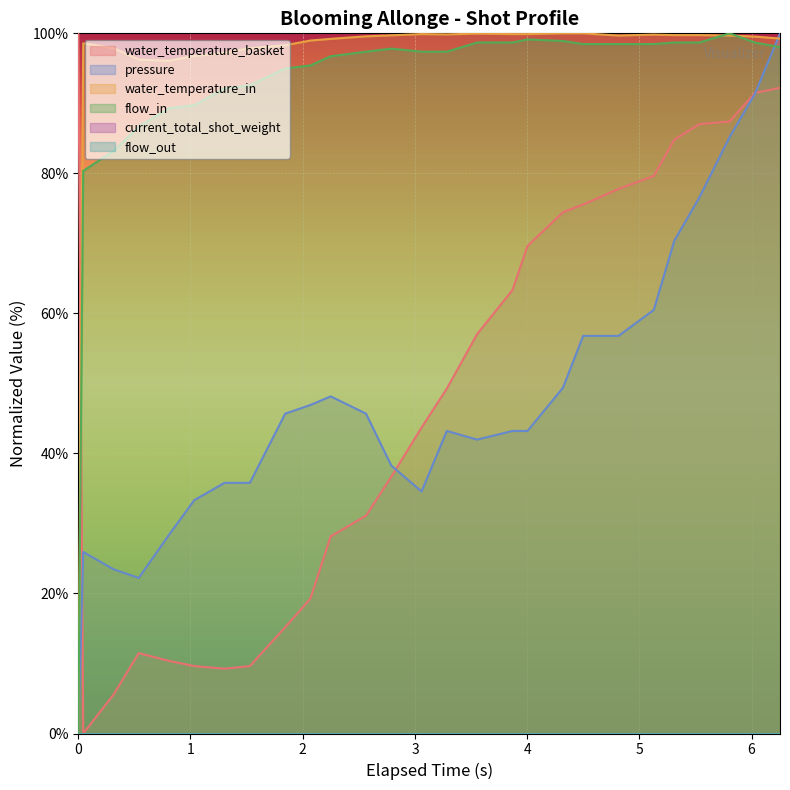

How many values in flow_in are above zero?

26